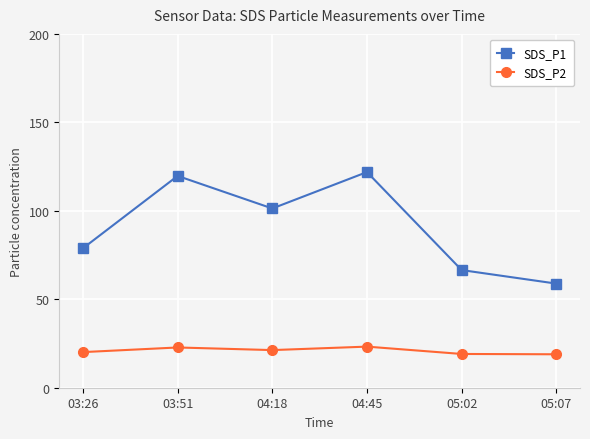

The SDS_P1 series shows 16.7 at 05:07. True or false?

False